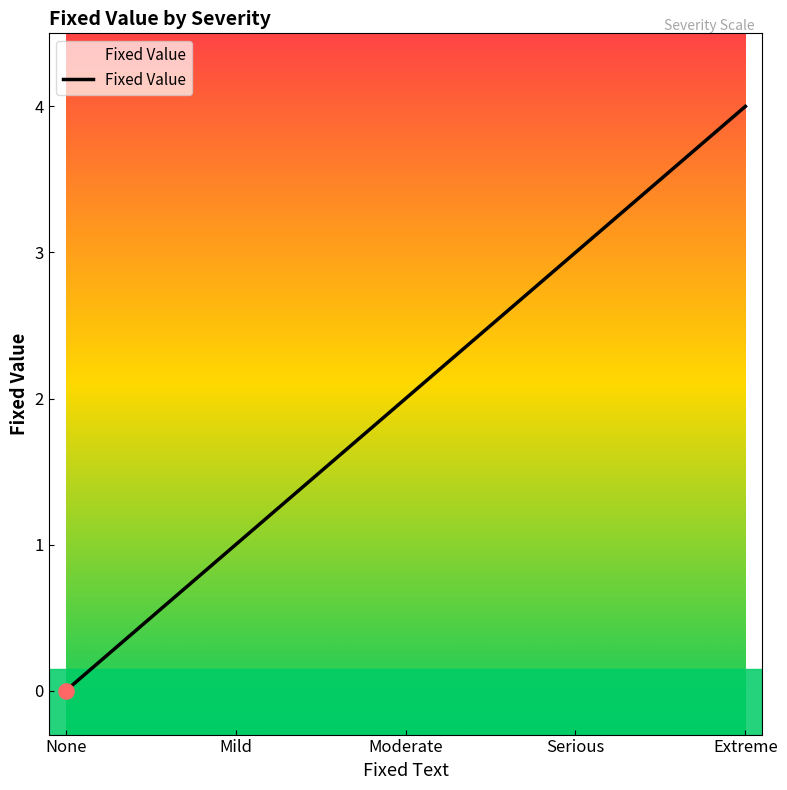

Between Mild and Moderate, which is larger?

Moderate